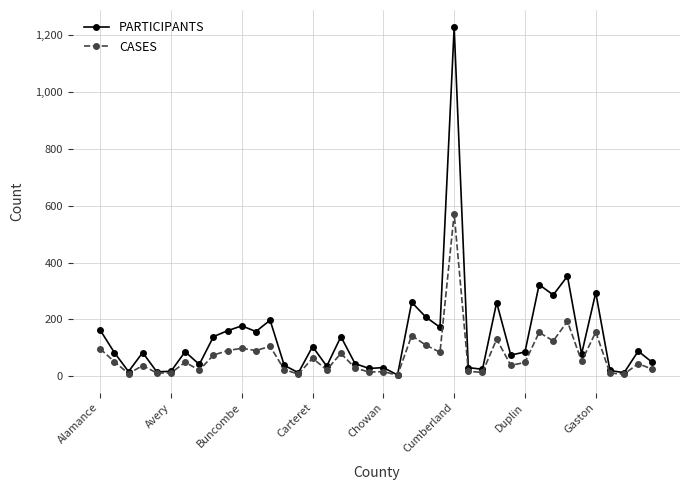

What is the highest value of the PARTICIPANTS series?

1228